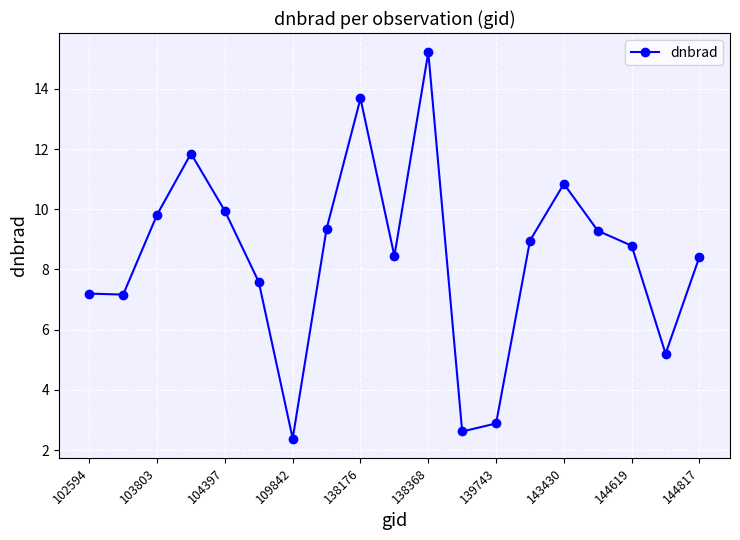

Reading left to right, transcribe all the data shown in this chart.

7.2	7.2	9.8	11.9	9.9	7.6	2.4	9.4	13.7	8.4	15.2	2.6	2.9	9.0	10.8	9.3	8.8	5.2	8.4